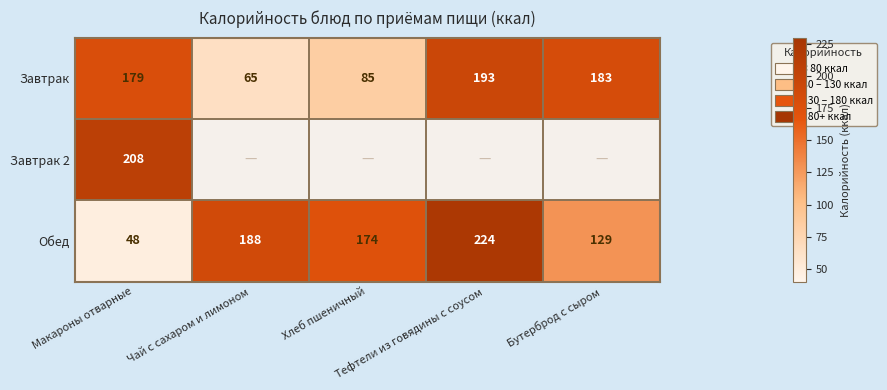

Rank the series by their maximum value, from lowest to highest.

Завтрак, Завтрак 2, Обед